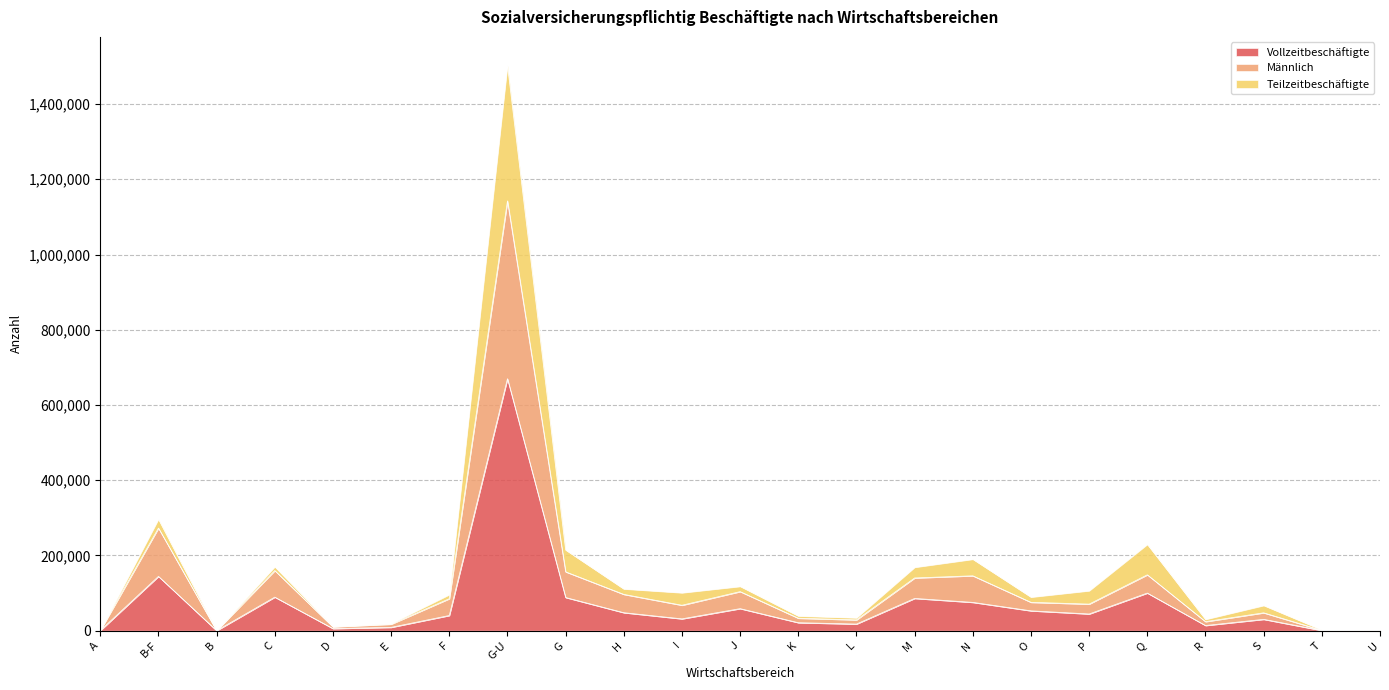

Is it true that Vollzeitbeschäftigte equals 75283 at N?

True